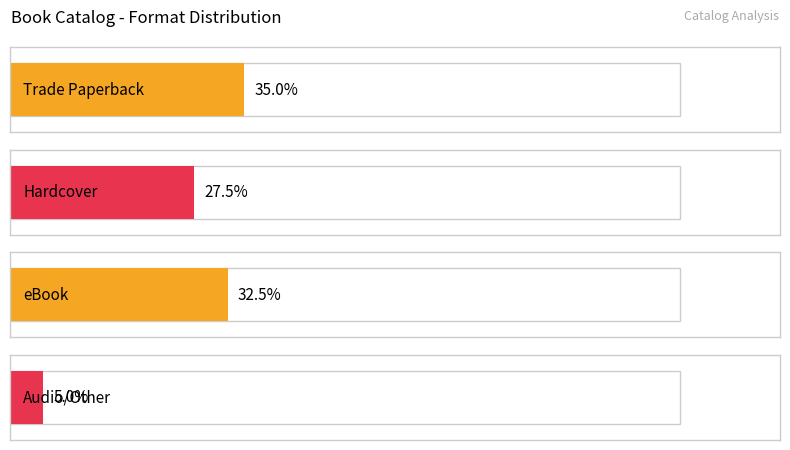

Does the chart contain stacked bars?

No